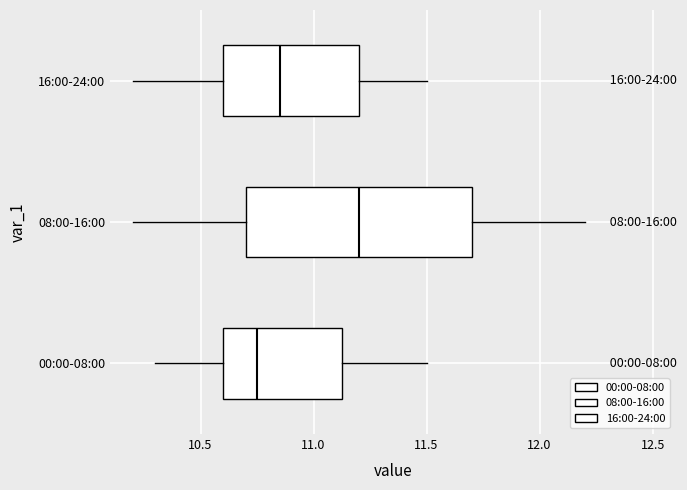

Where does the right whisker of the box for 08:00-16:00 end on the x-axis? The values are not printed on the chart, so give them approximately, as read against the axis.

12.20